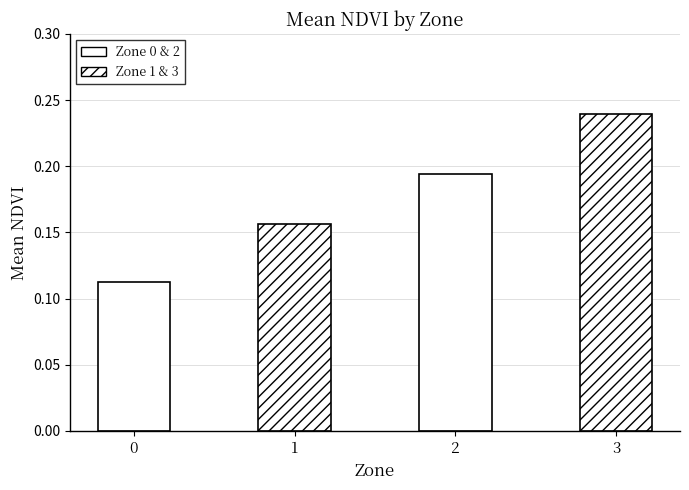

What is the sum of all values?

0.7